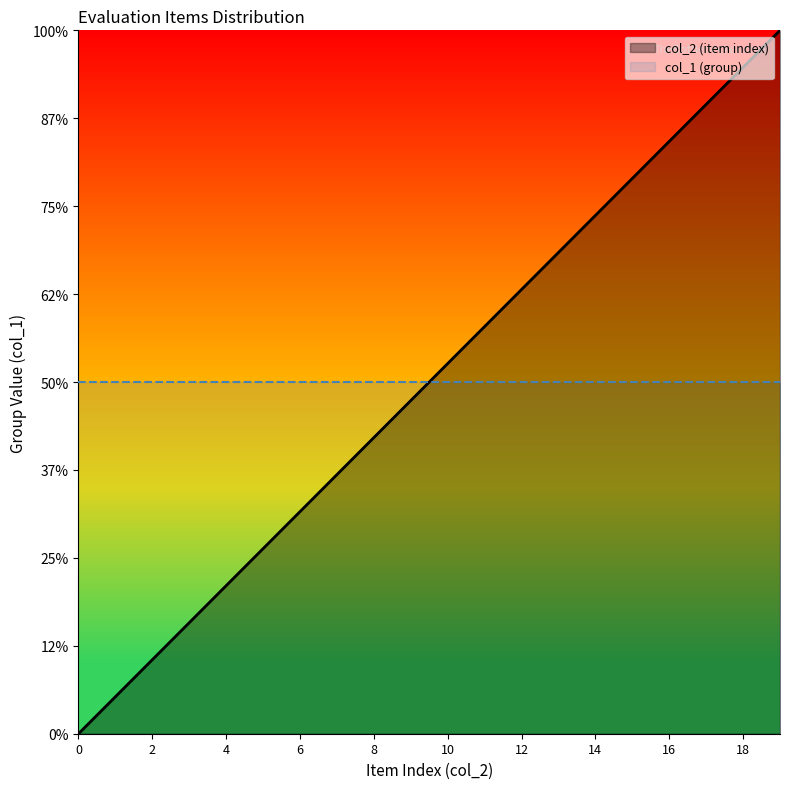

What is the difference between the maximum and second lowest values?

3.8